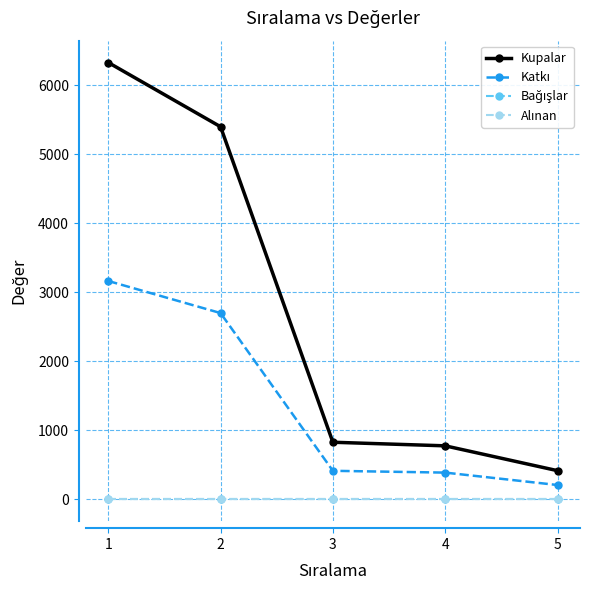

At which category is the sum across all series the highest?

1